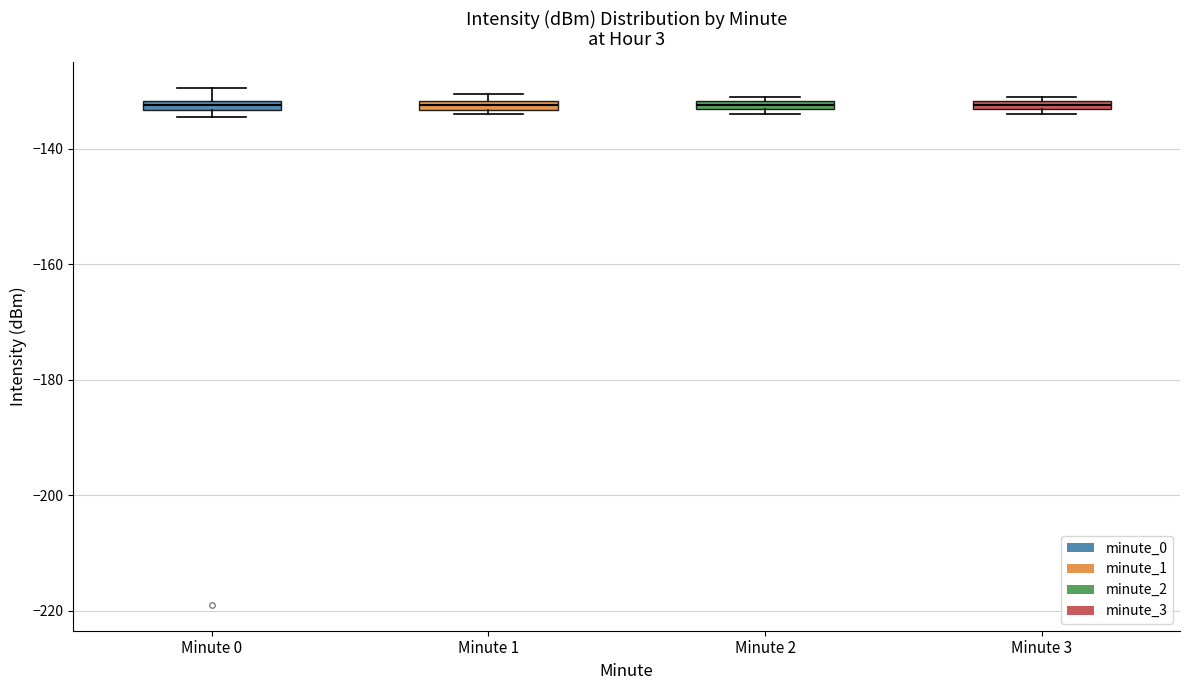

Where is the lower edge of the box for Minute 3 on the y-axis? The values are not printed on the chart, so give them approximately, as read against the axis.

-134